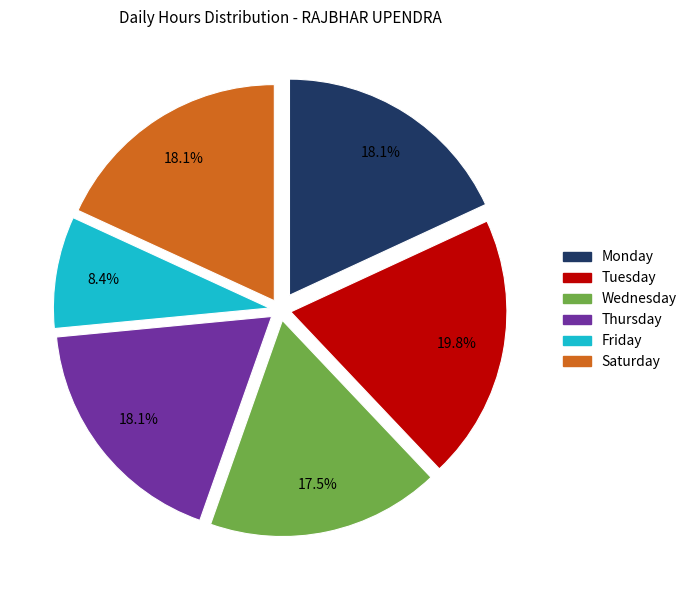

Is there a majority slice in this chart?

No